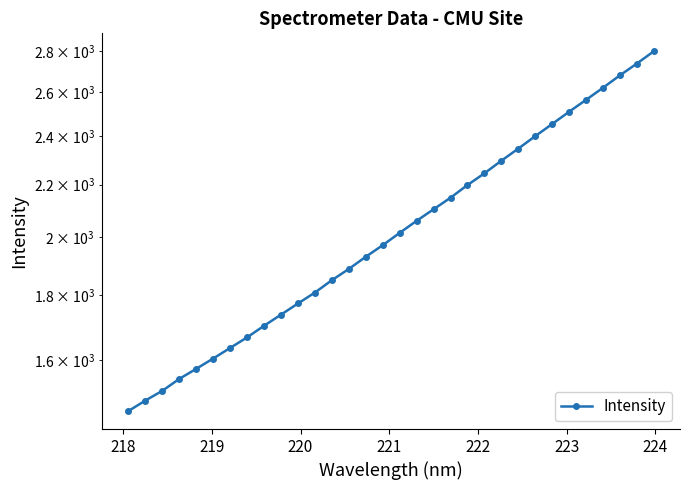

Reading left to right, what are all the values shown in this chart?

1459.2	1487.2	1513.6	1546.7	1575.3	1605.0	1636.0	1667.7	1703.1	1737.8	1773.3	1808.9	1849.7	1887.8	1930.0	1970.9	2015.4	2059.9	2103.4	2147.9	2197.8	2245.0	2296.8	2347.9	2401.4	2454.8	2510.0	2564.7	2621.4	2681.2	2738.9	2800.6